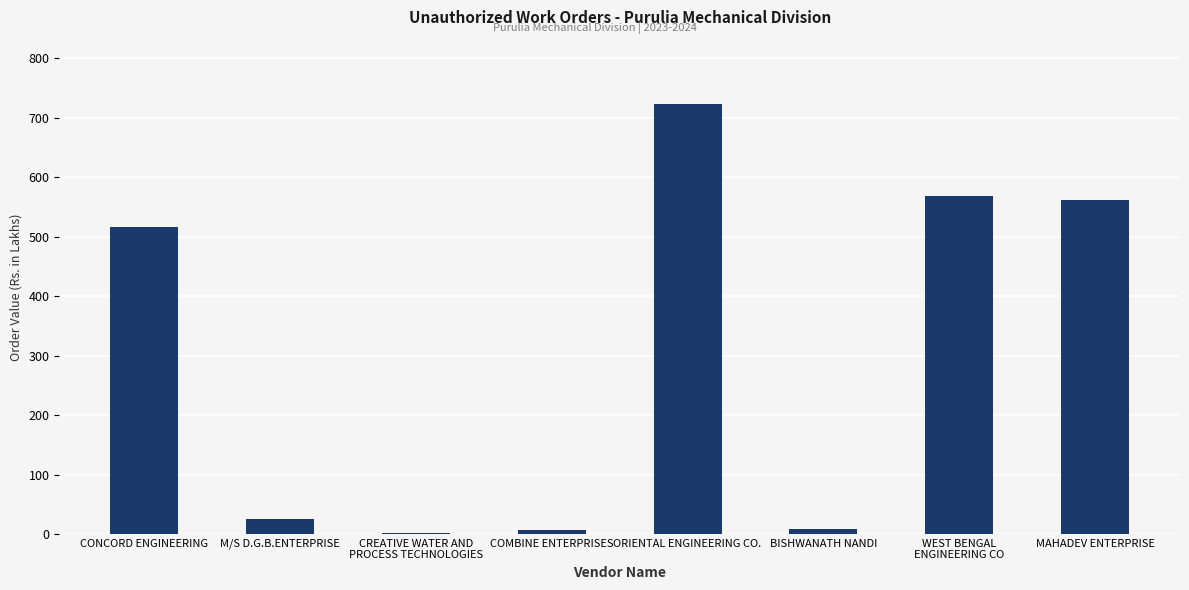

What is the maximum value shown in the chart?

723.1